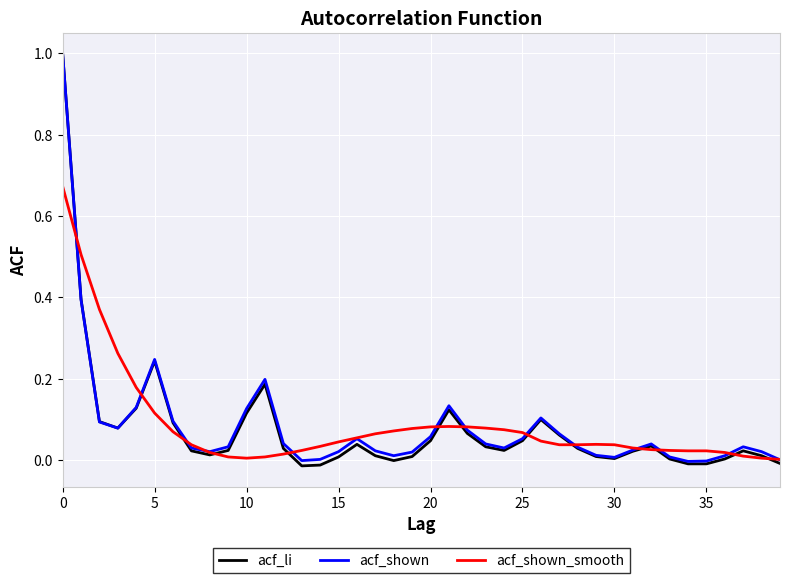

Which series has the widest spread of values?

acf_li